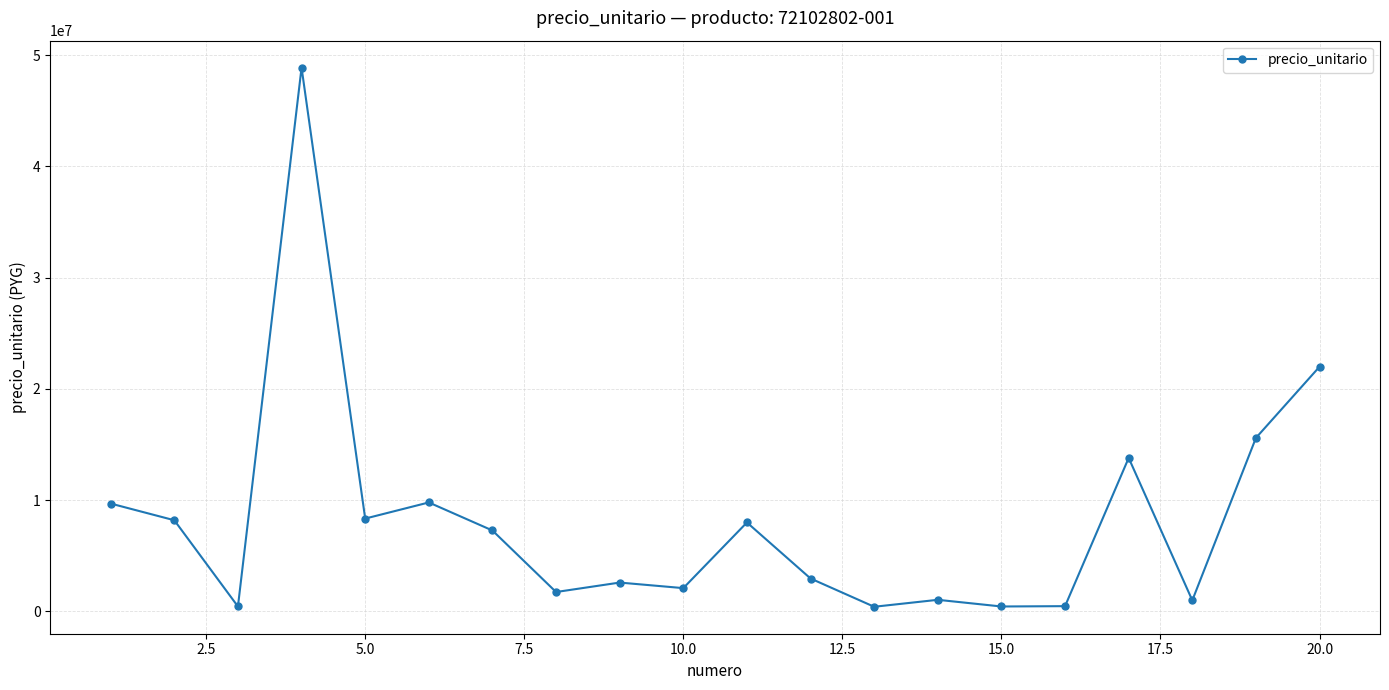

What is the difference between the maximum and minimum values?

48452500